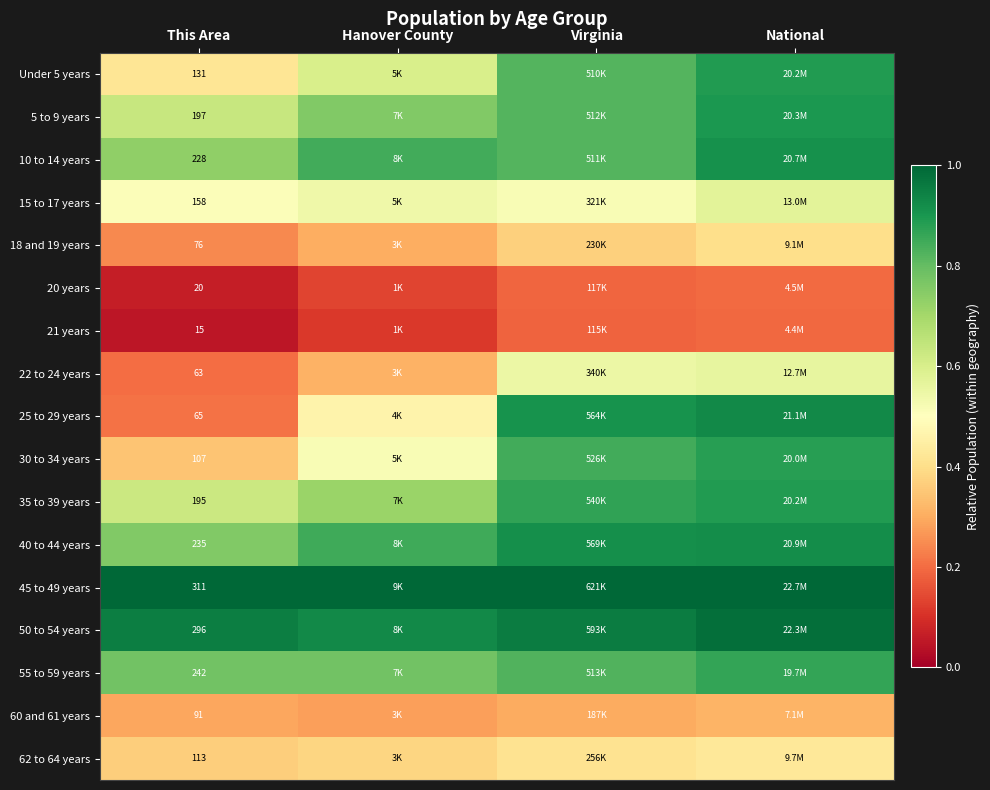

The 25 to 29 years series shows 0.5 at Hanover County. True or false?

True